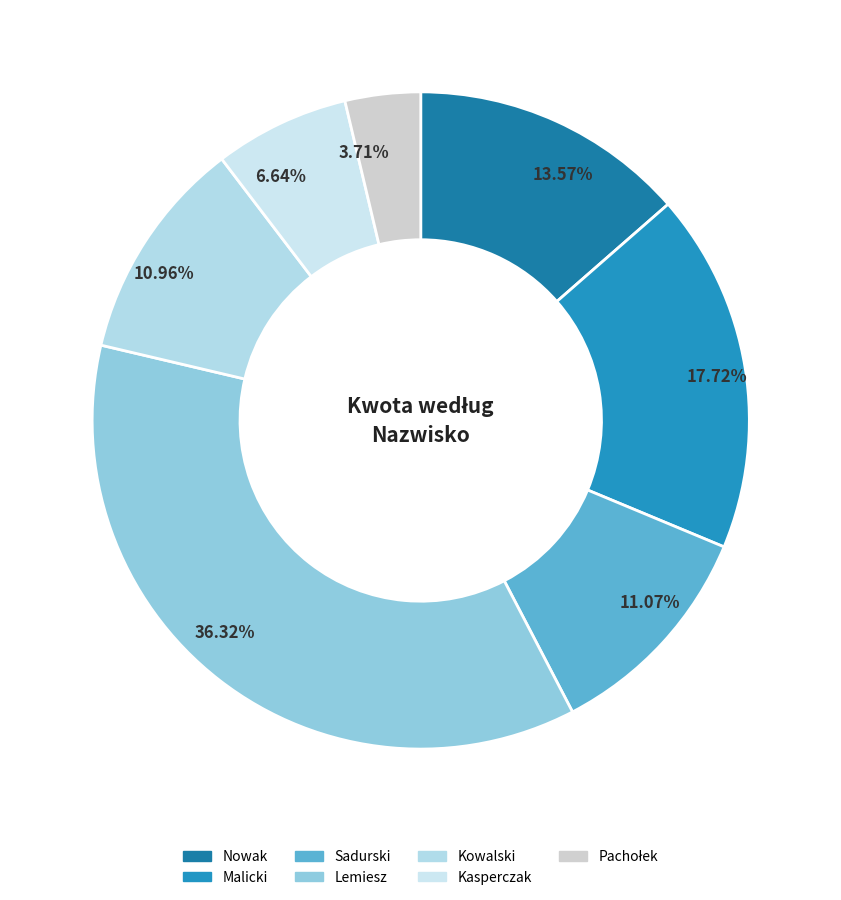

How many slices are in this pie chart?

7